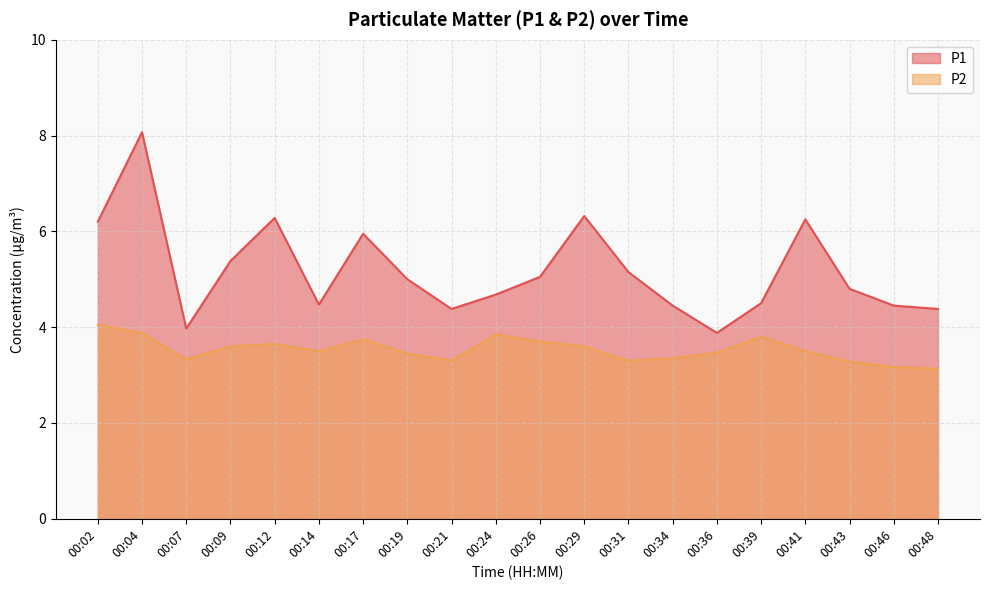

What is the total value across all series at 00:14?

8.0